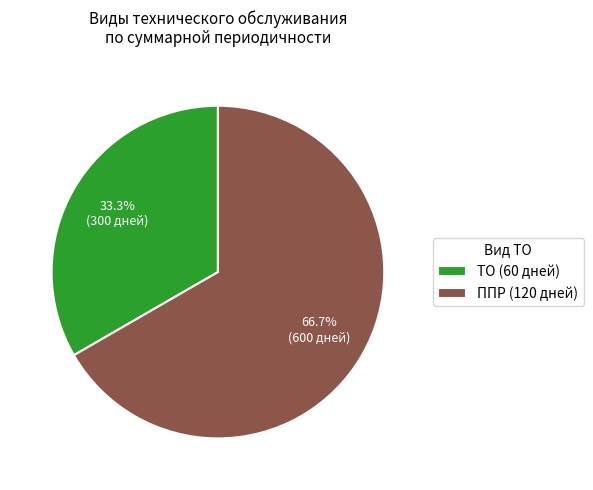

How much of the chart is everything except ППР?

33.3%